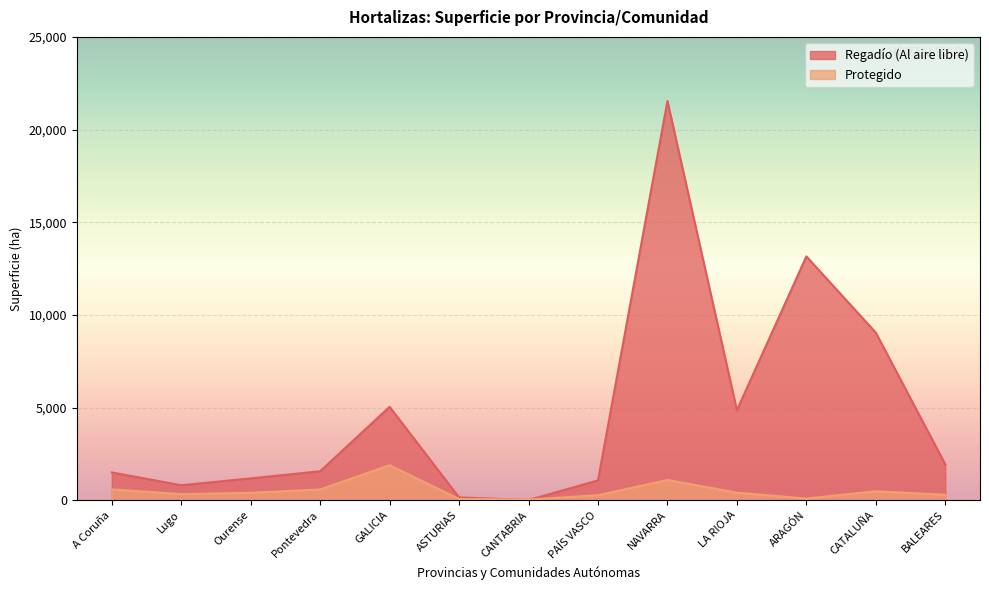

At which label does Protegido first exceed 397?

A Coruña